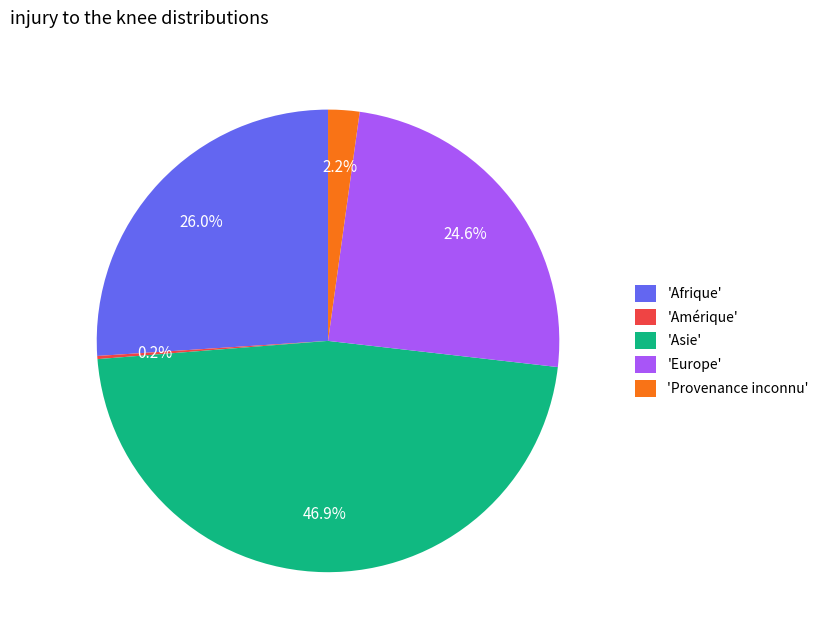

What portion of the pie excludes 'Provenance inconnu'?

97.8%